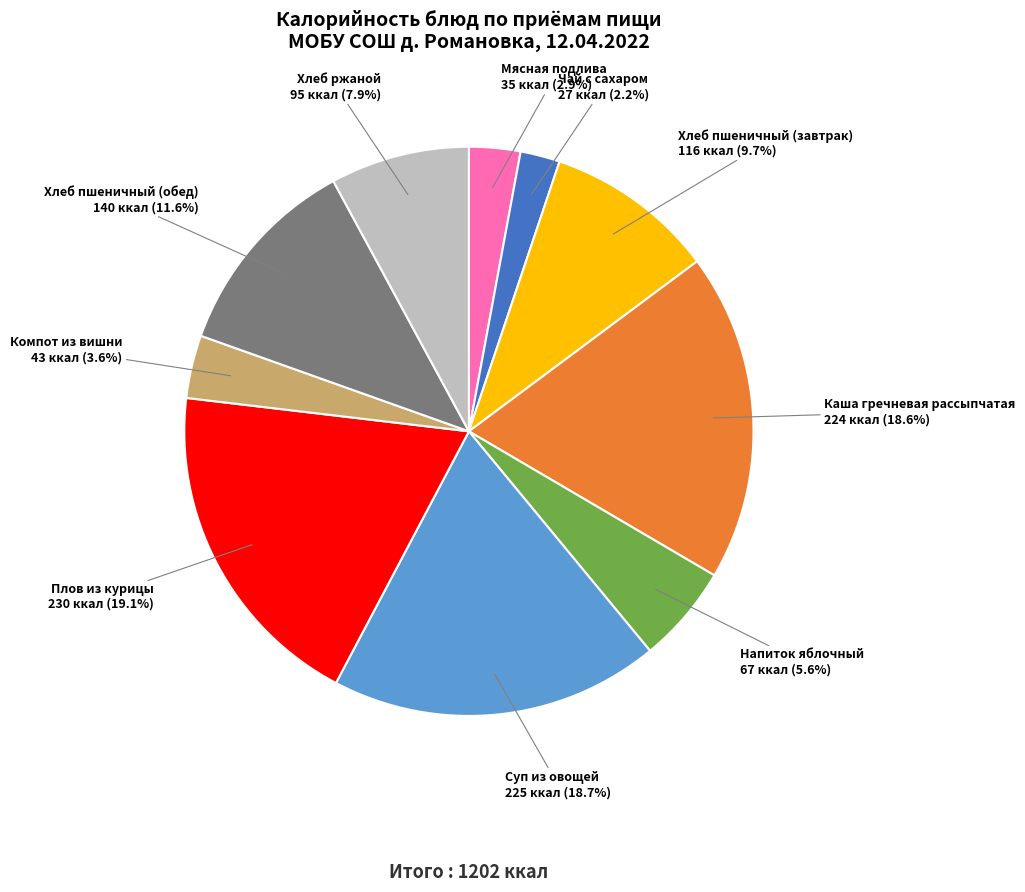

What percentage is NOT represented by Чай с сахаром?

97.8%